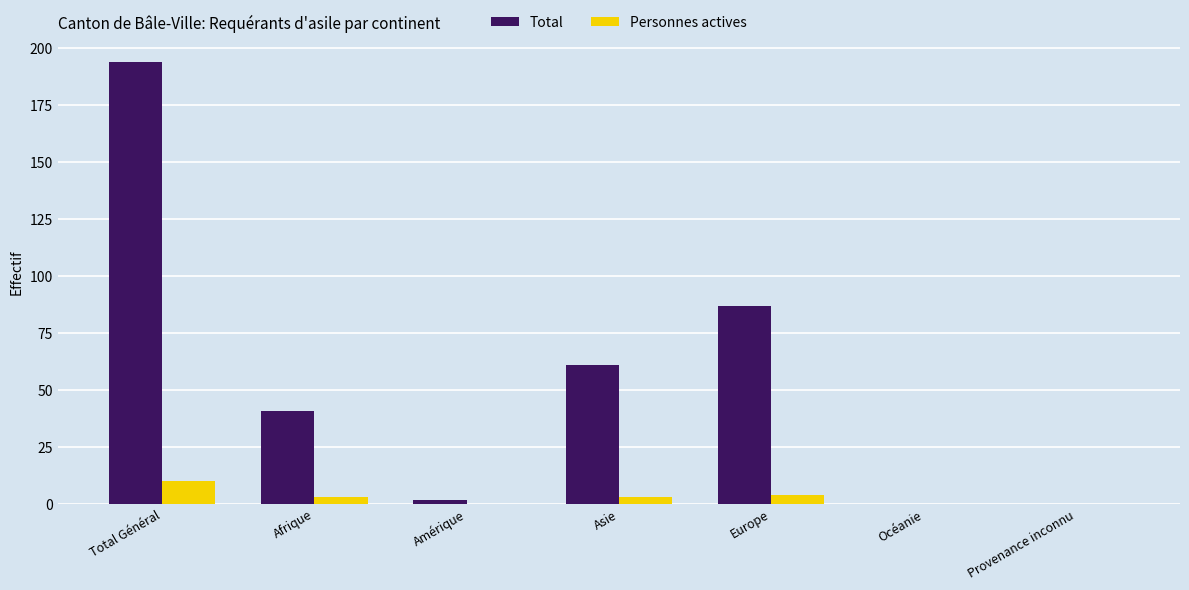

How many distinct data groups are displayed?

2